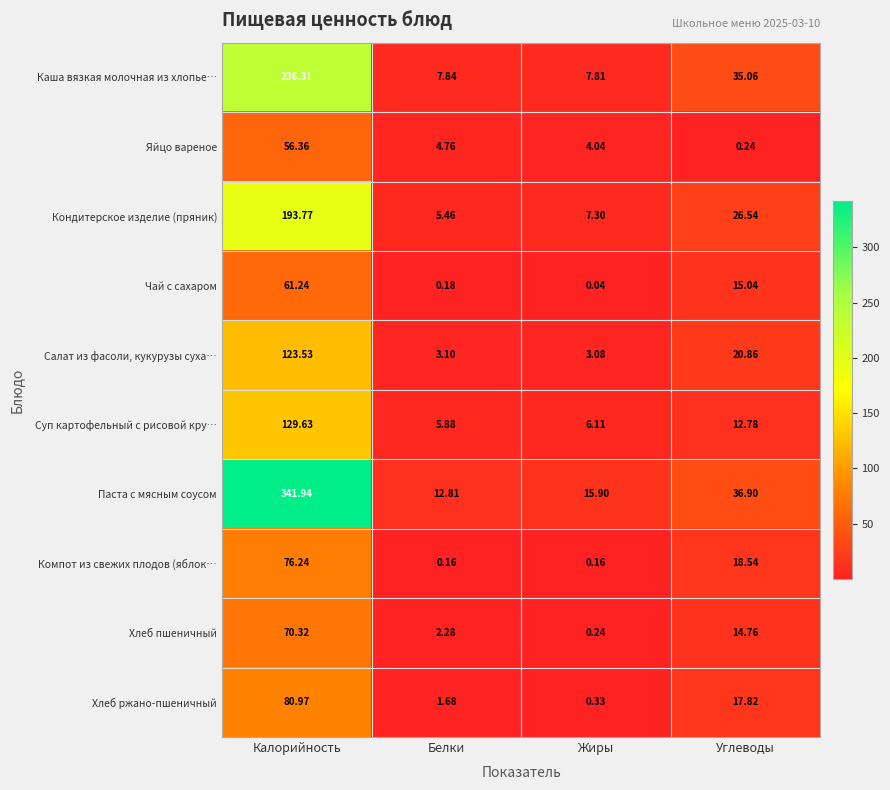

Which category has the lowest value in the Хлеб ржано-пшеничный series?

Жиры